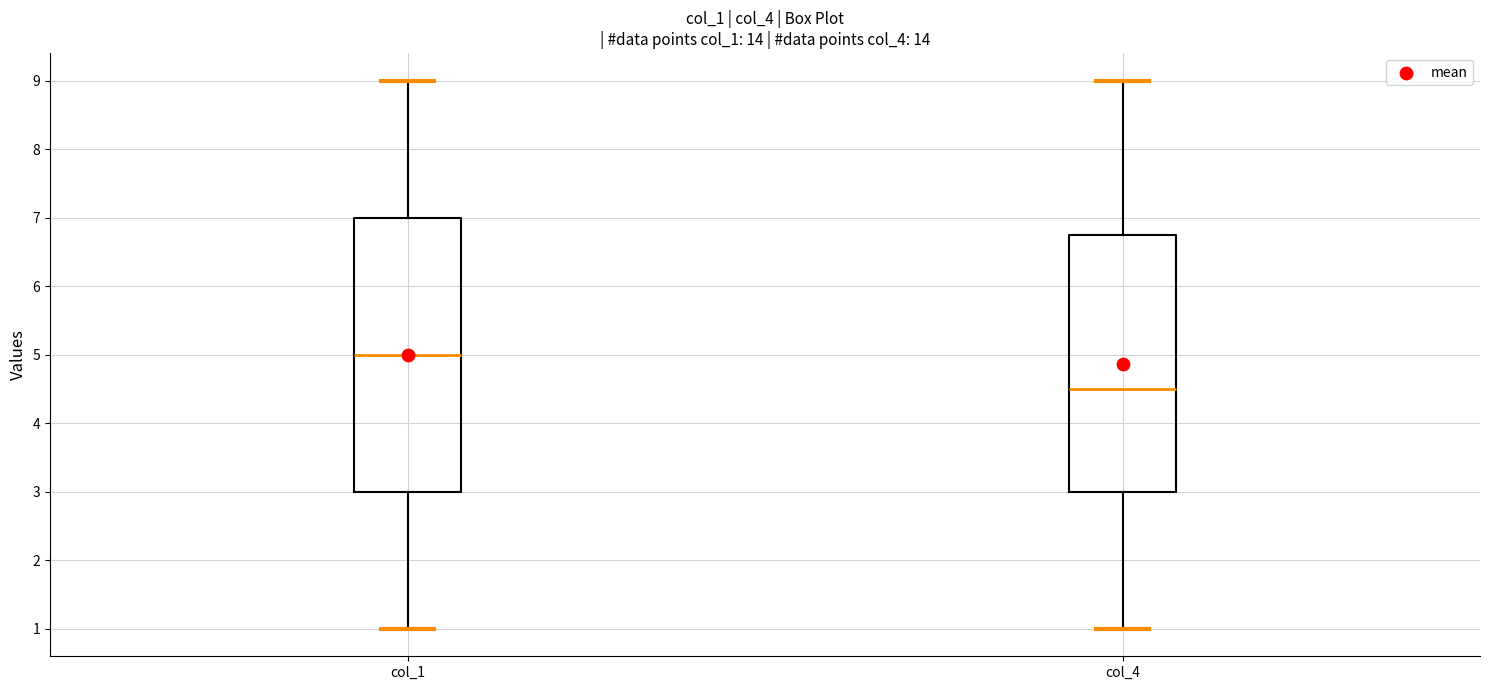

Where does the lower whisker of the box for col_1 end on the y-axis? The values are not printed on the chart, so give them approximately, as read against the axis.

1.0